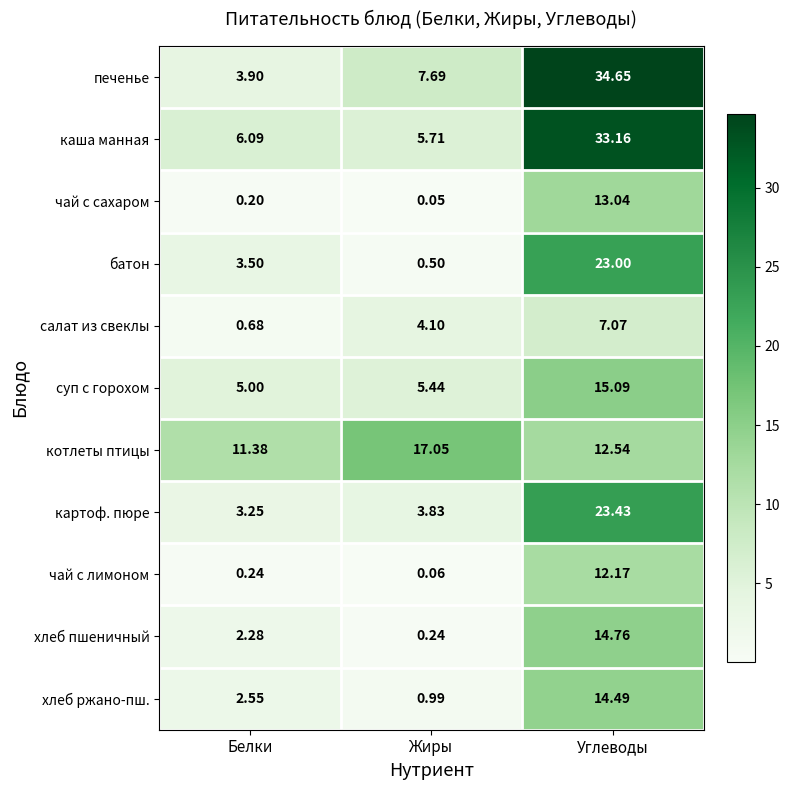

Rank the series by their maximum value, from highest to lowest.

печенье, каша манная, картоф. пюре, батон, котлеты птицы, суп с горохом, хлеб пшеничный, хлеб ржано-пш., чай с сахаром, чай с лимоном, салат из свеклы